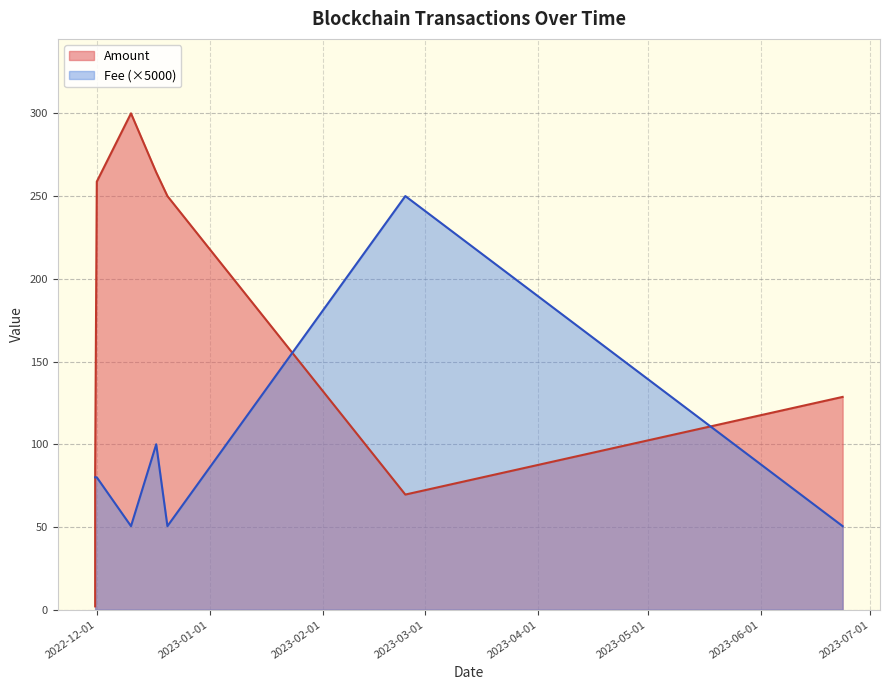

What position from the left is 2022-11-30 13:39?

2